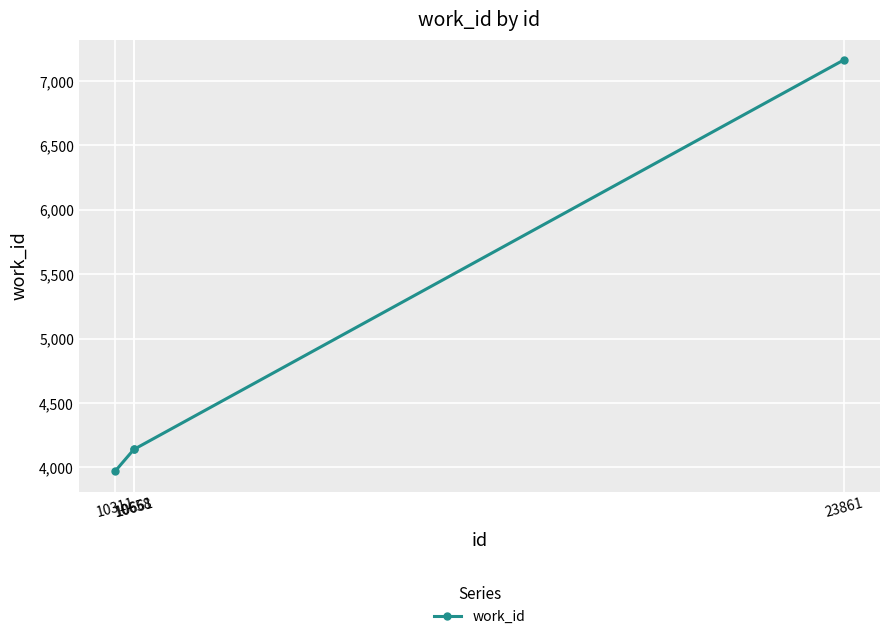

The chart shows a value of 4141 at 10661. True or false?

True